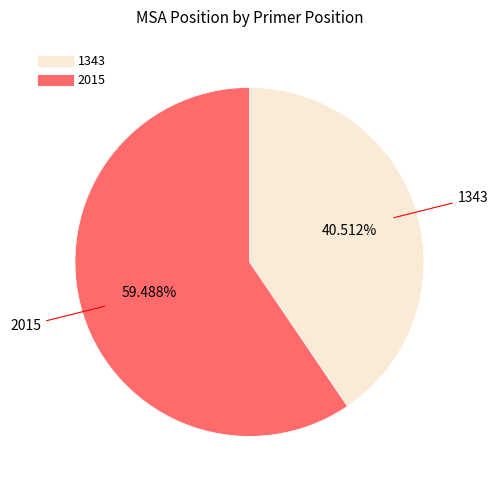

True or false: 1343 accounts for 35% of the total.

False